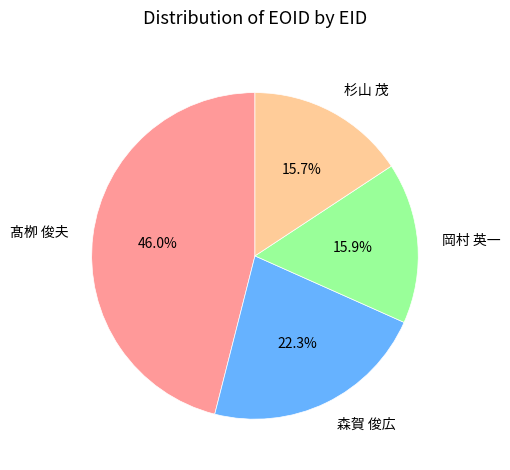

Approximately how many times larger is the value at 杉山 茂 compared to 髙栁 俊夫?

0.3